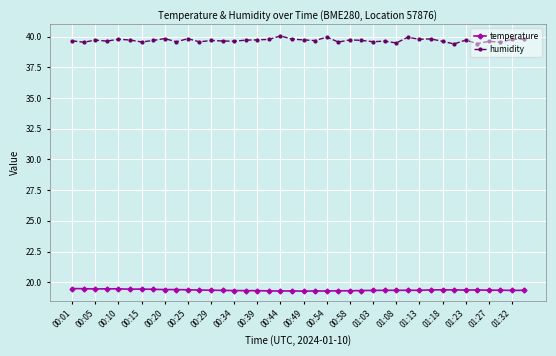

Rank the series by their average value, from lowest to highest.

temperature, humidity